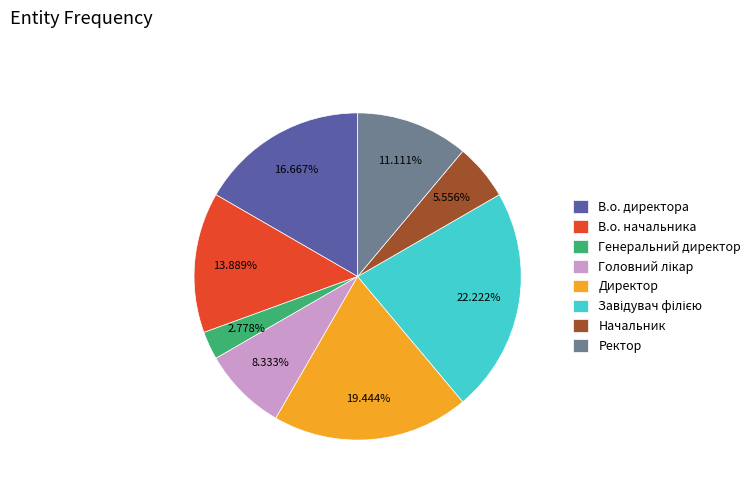

Combined, do В.о. директора and В.о. начальника account for over 50%?

No